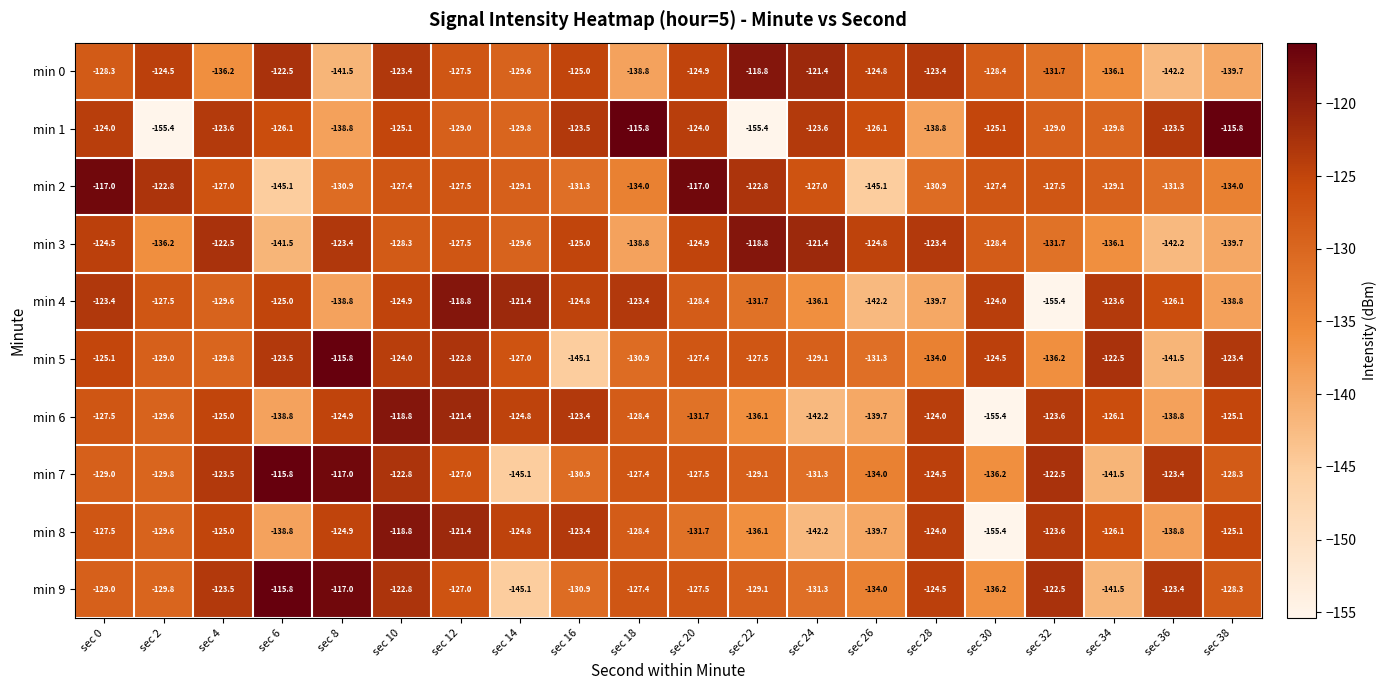

Which category has the lowest value in the min 5 series?

sec 16